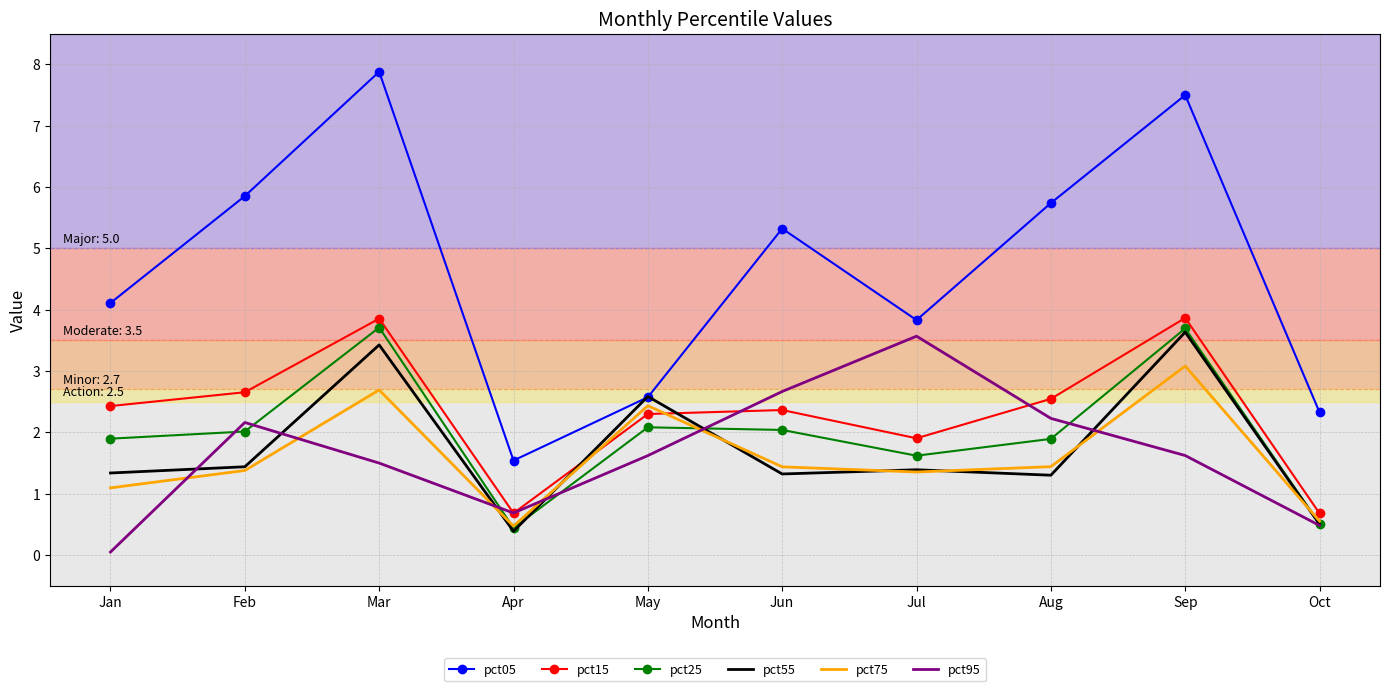

What is the spread (max minus min) of values at Apr?

1.2